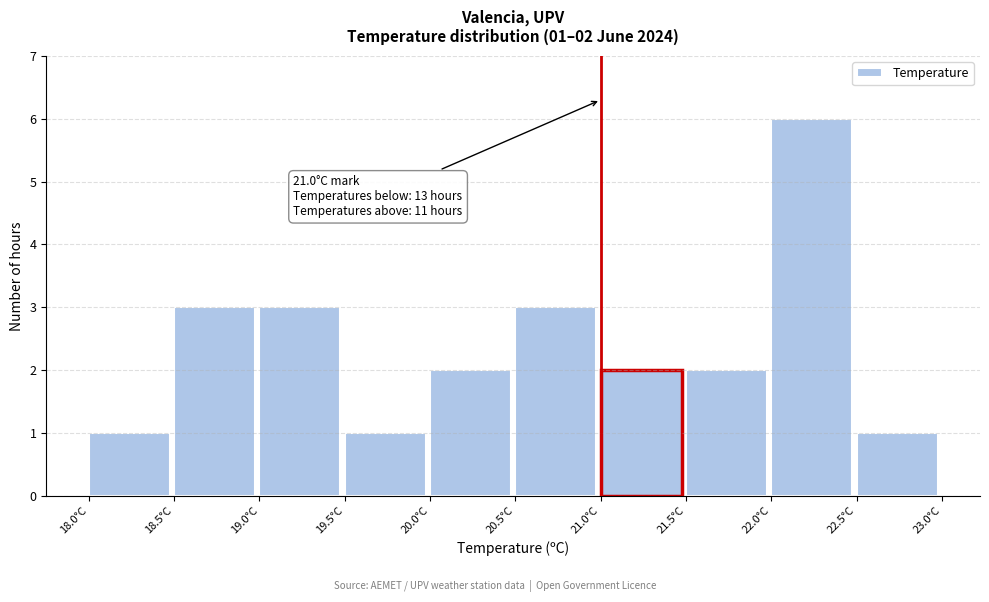

Which range on the x-axis has the tallest bar?

22.0 to 22.5